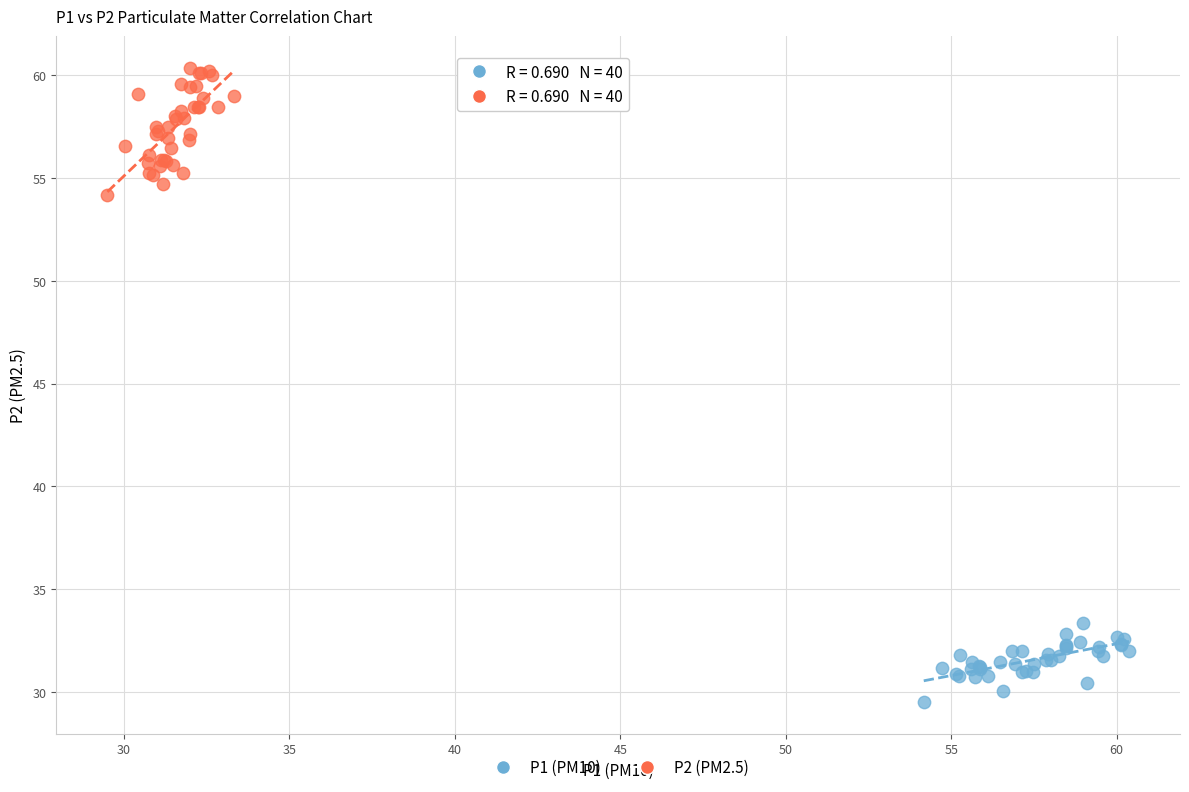

Which series has the widest spread of Y values?

P2 (PM2.5)